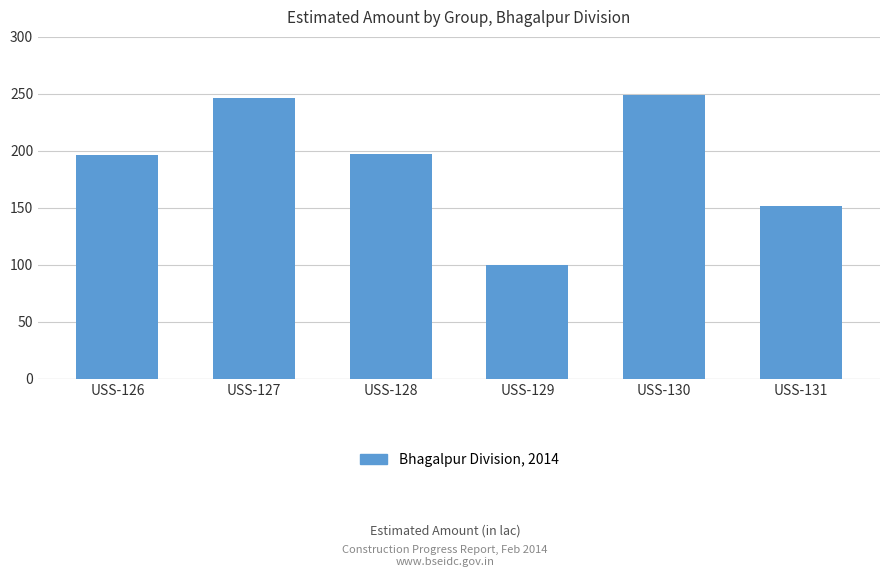

What is the average value?

190.1